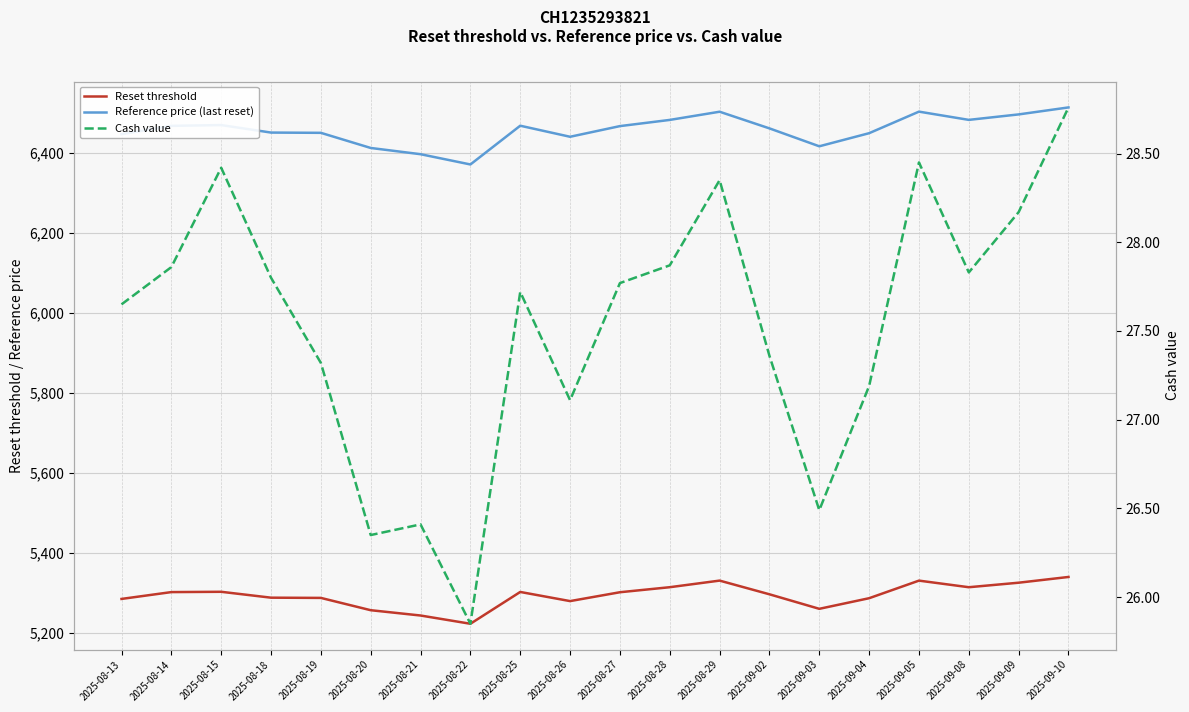

The Cash value series shows 38.8 at 2025-08-19. True or false?

False